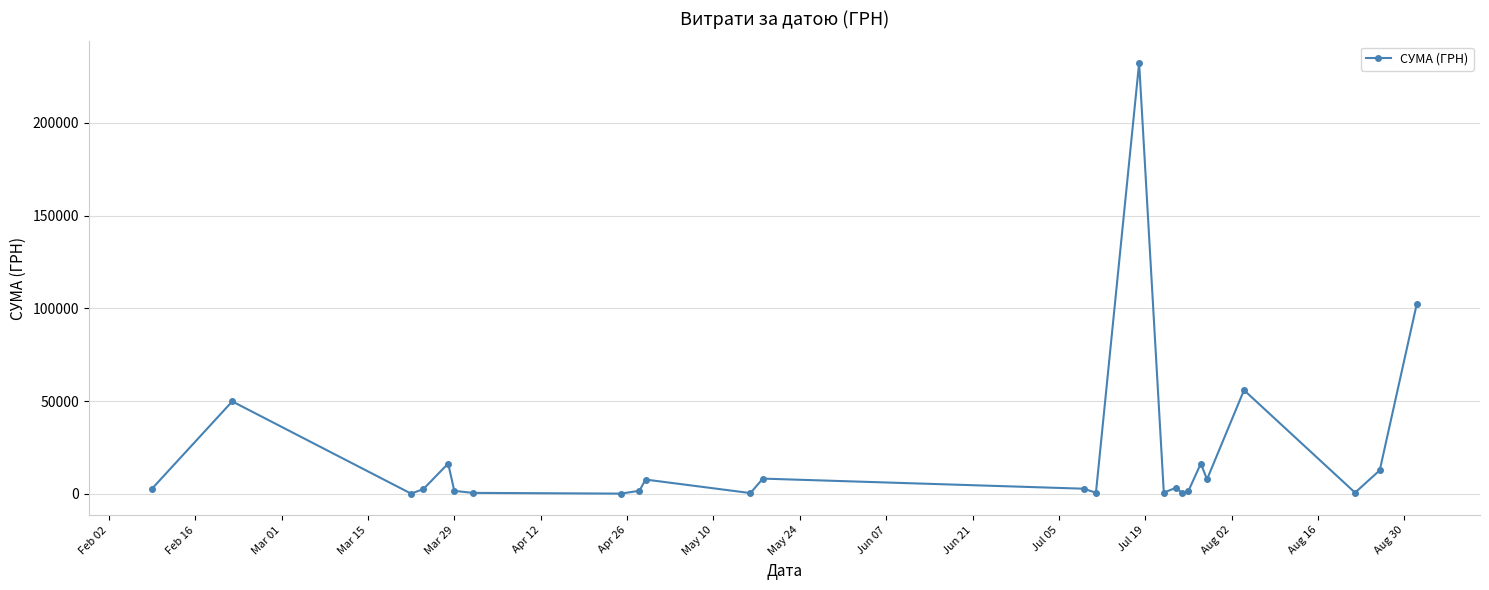

What is the value of the 25th point from the left?

102385.0